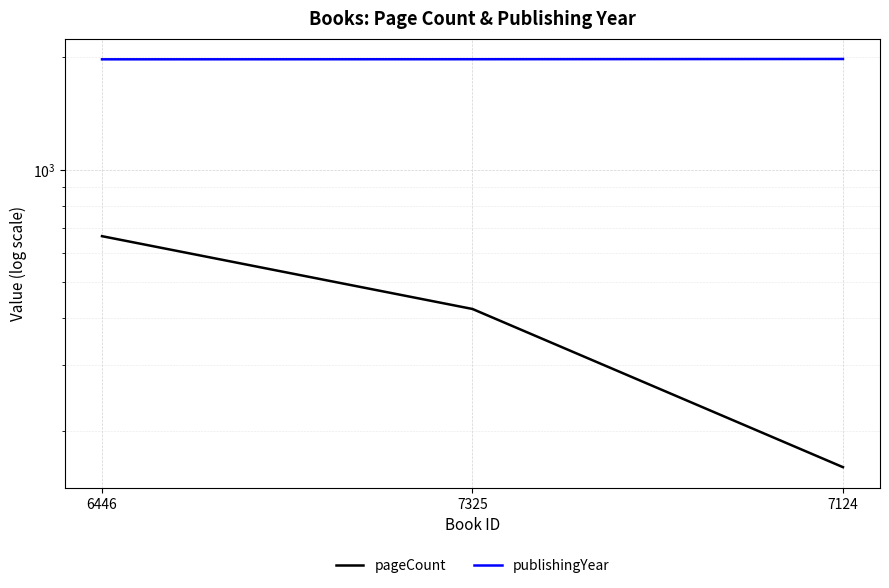

What is the difference between the highest and lowest values at 7325?

1551